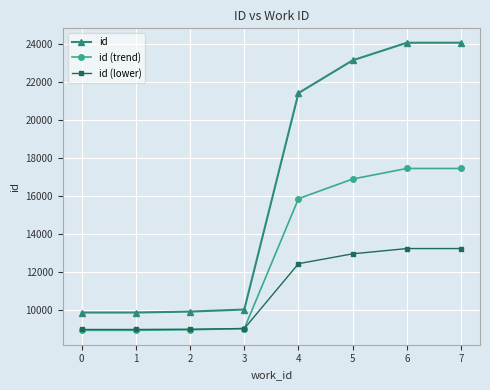

How many data points does each series have?

8